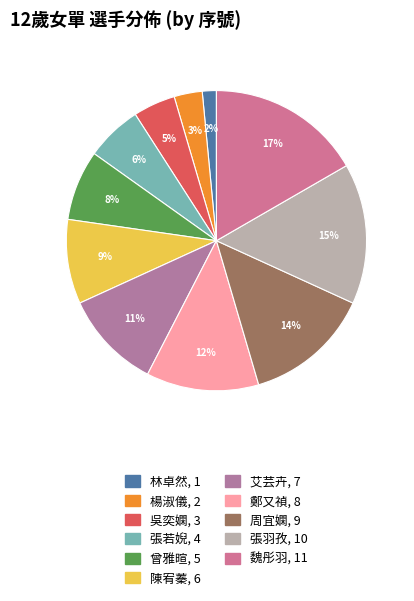

Count the number of slices in the pie.

11